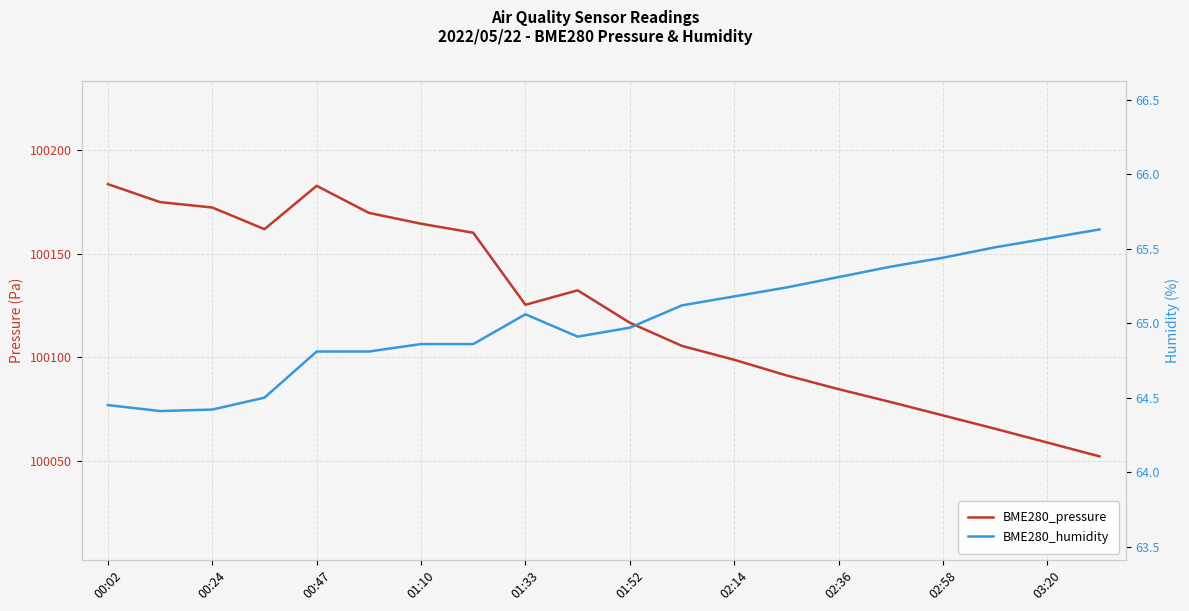

How many interior local peaks does the BME280_pressure series have?

2